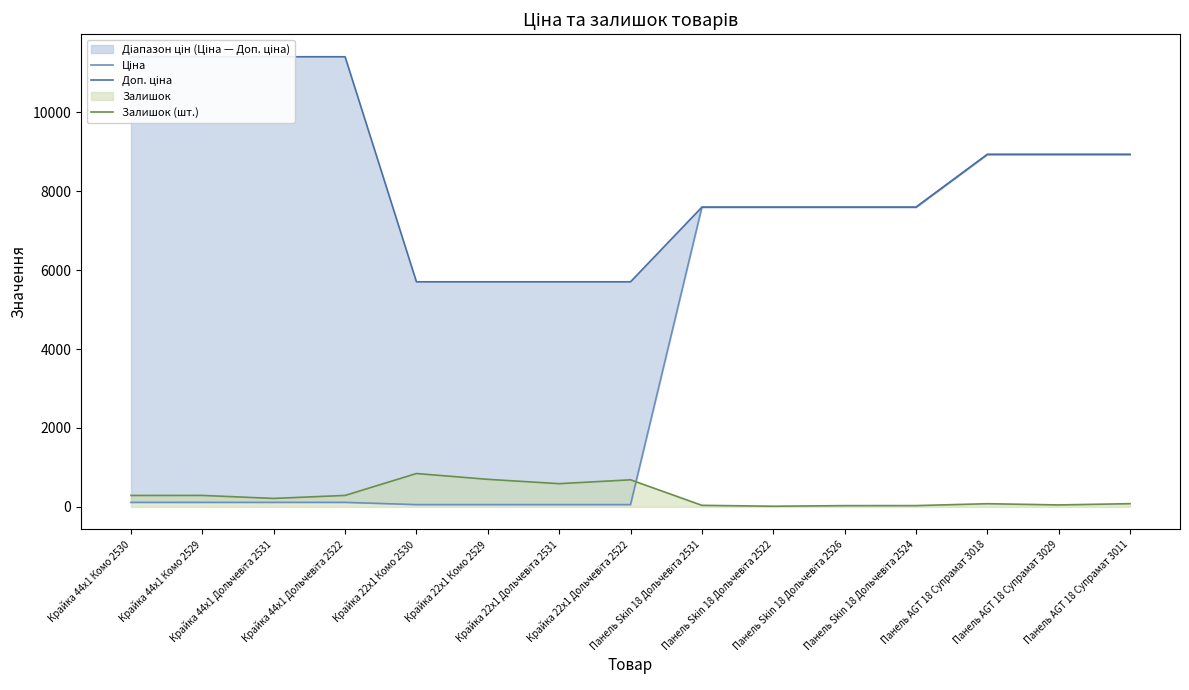

Reading right to left, transcribe all the data shown in this chart.

Ціна: 8934.1	8934.1	8934.1	7596.5	7596.5	7596.5	7596.5	57.0	57.0	57.0	57.0	114.1	114.1	114.1	114.1
Доп. ціна: 8934.1	8934.1	8934.1	7596.5	7596.5	7596.5	7596.5	5705.0	5705.0	5705.0	5705.0	11410.0	11410.0	11410.0	11410.0
Залишок (шт.): 81.0	49.0	80.0	32.0	31.0	16.0	39.0	686.0	588.0	698.0	845.0	290.0	214.0	290.0	289.0